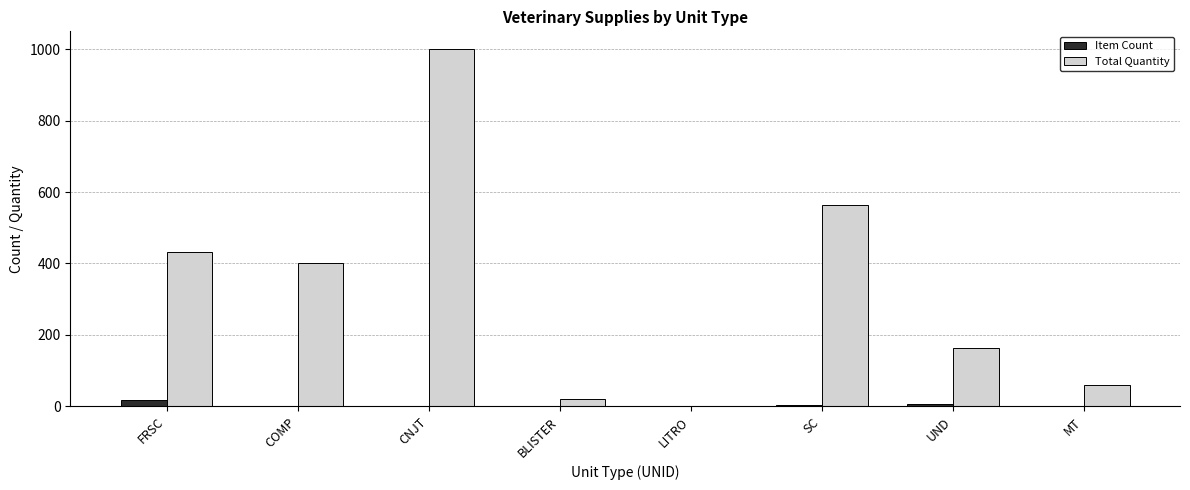

Count the number of categories in the chart.

8